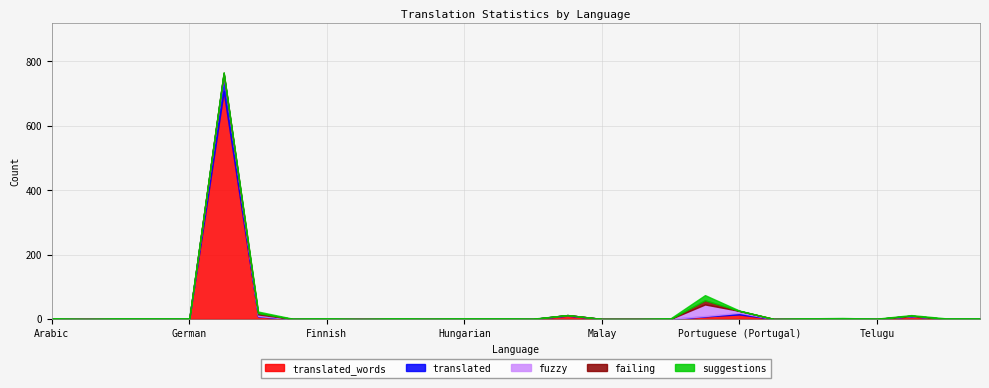

The value of fuzzy at Portuguese is 0. True or false?

True